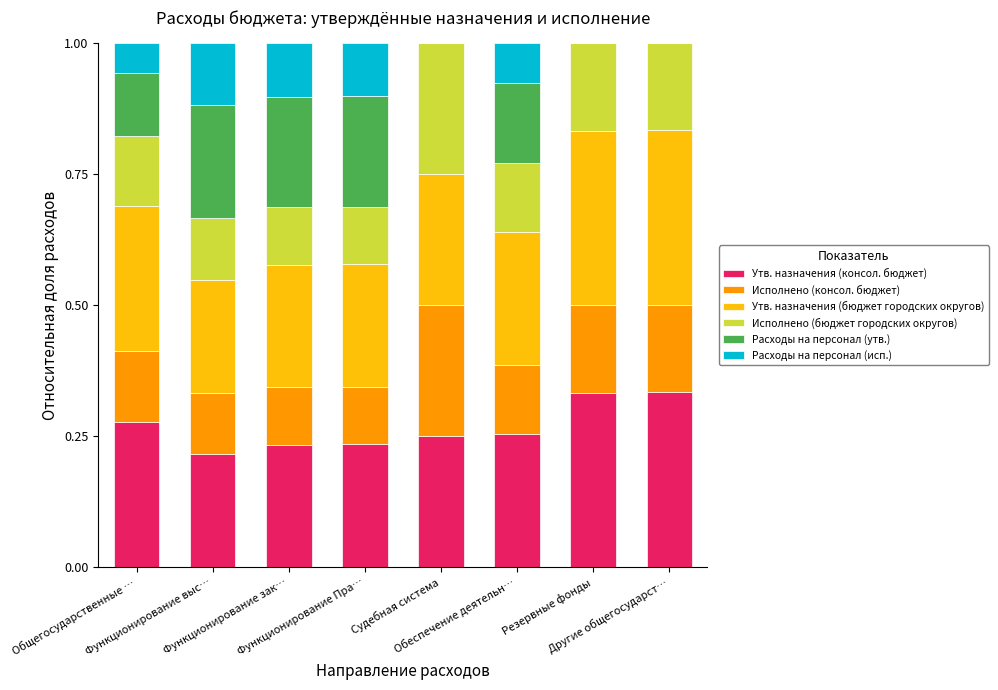

Are the bars grouped side by side (vs. stacked)?

No